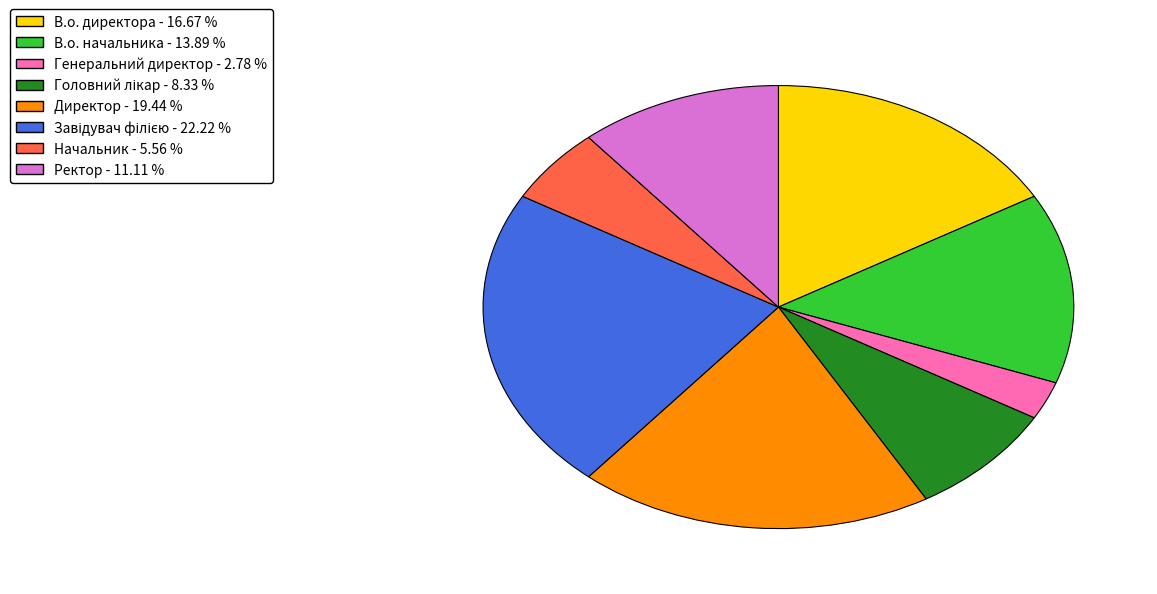

Which has a higher value, Генеральний директор or В.о. начальника?

В.о. начальника